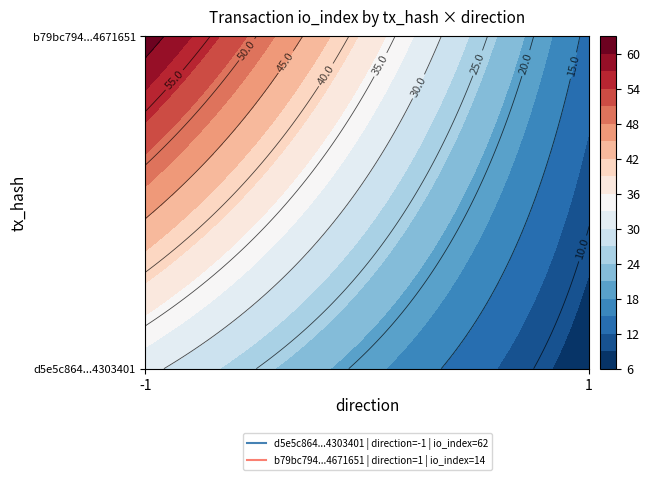

List the series in order of their overall mean, highest first.

d5e5c8645d6471ad254540c403d91c1b4303401, b79bc794590560d12fce7641524b11b64671651